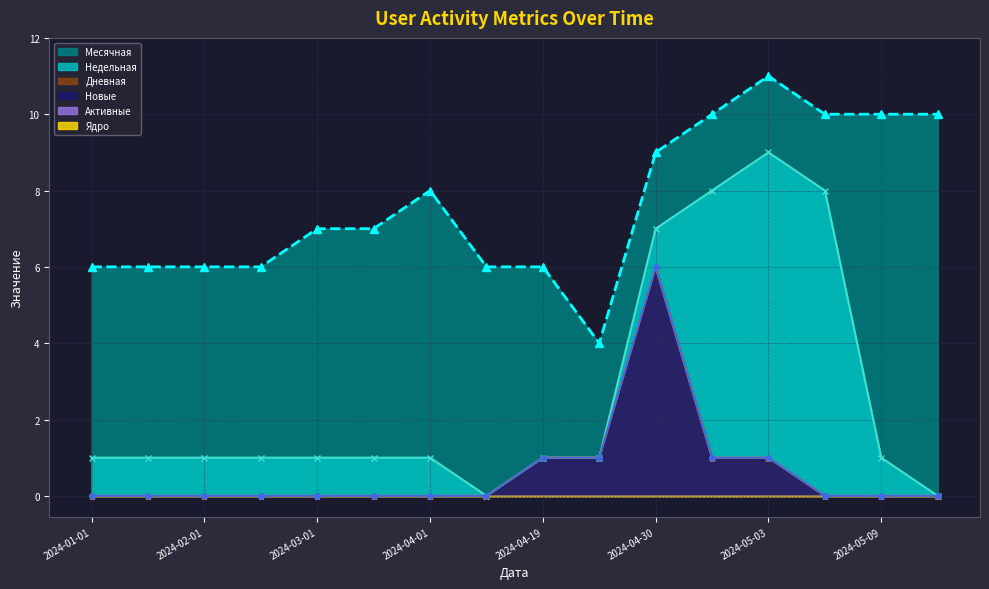

How many lines are shown in the chart?

4